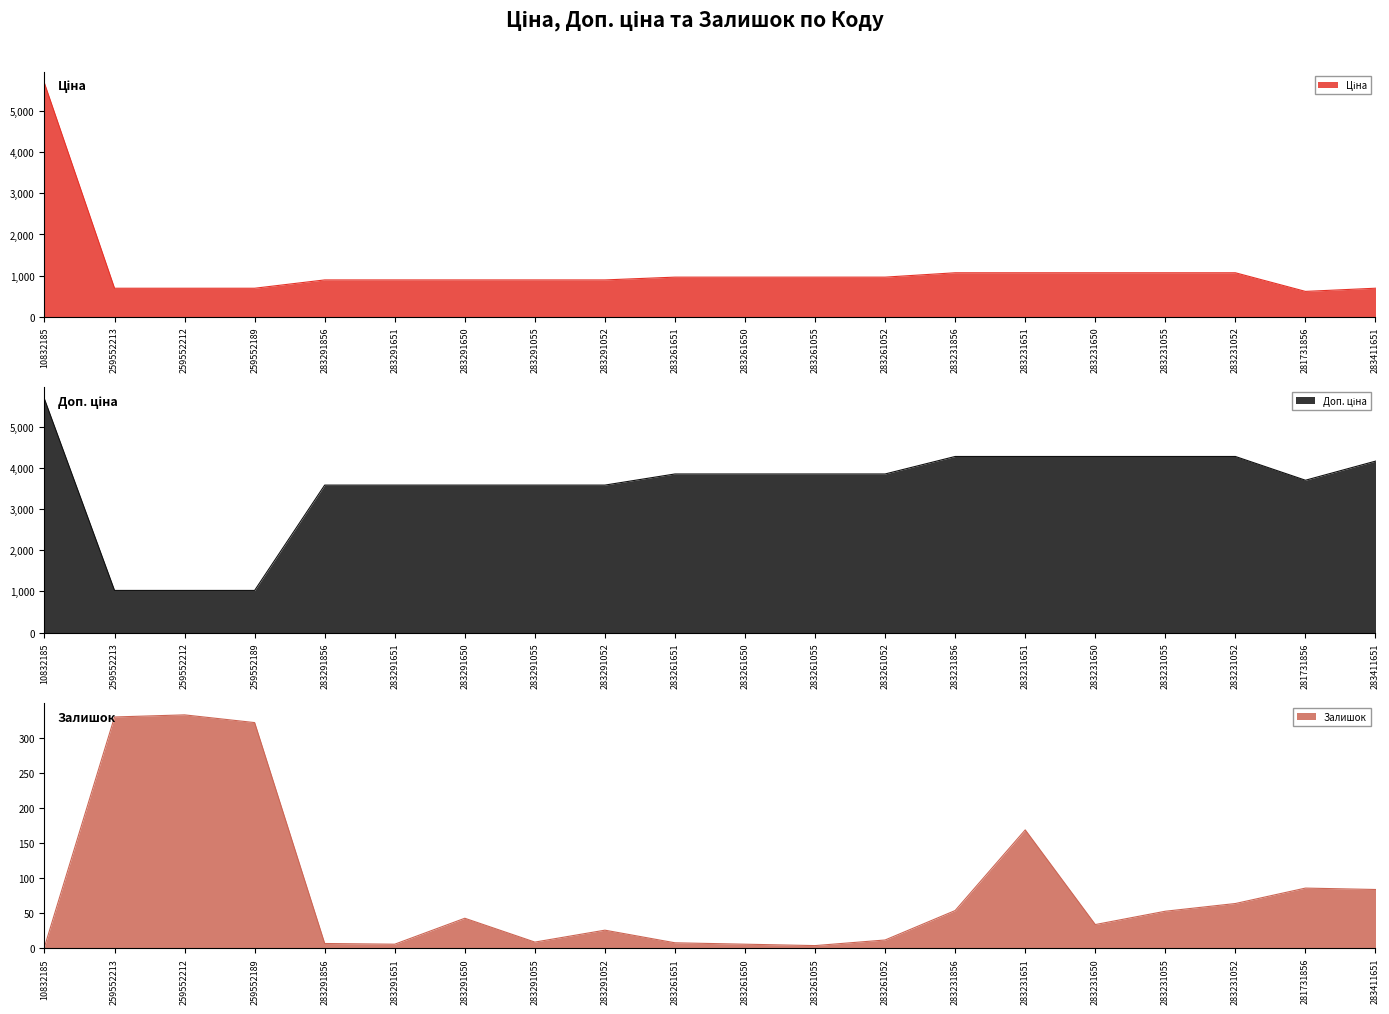

True or false: Ціна has a value of 963.5 at 283261052.

True